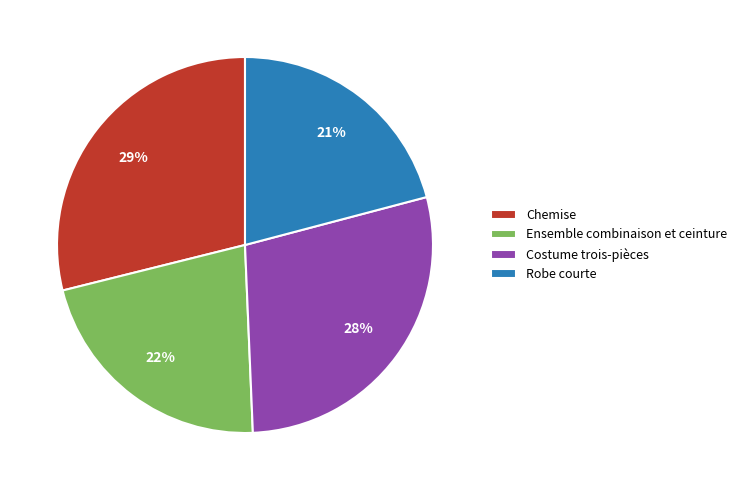

To the nearest percent, what is the average slice percentage?

25%